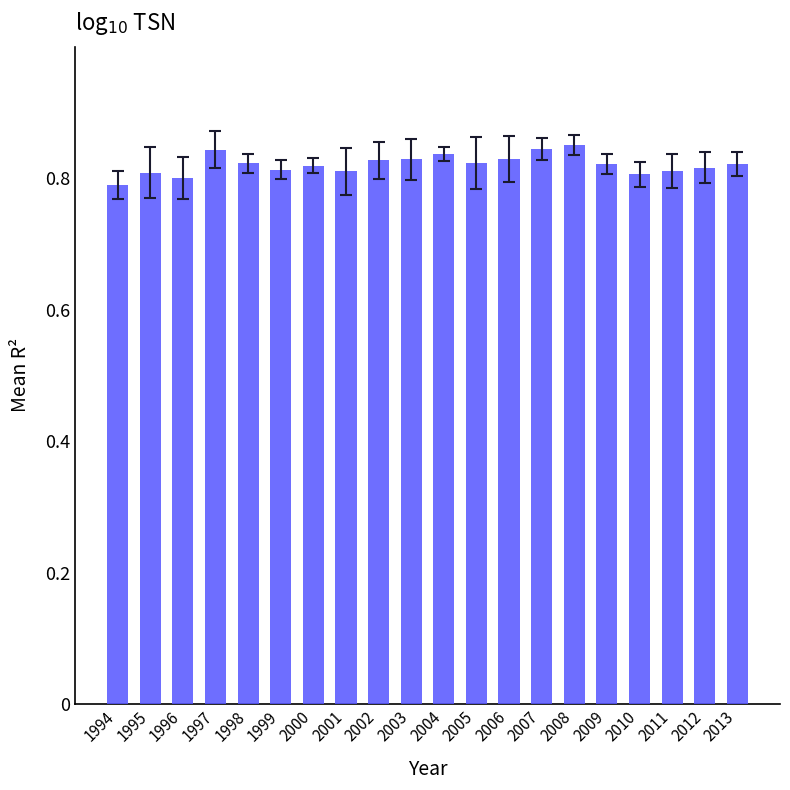

Between 2010 and 2002, which is larger?

2002